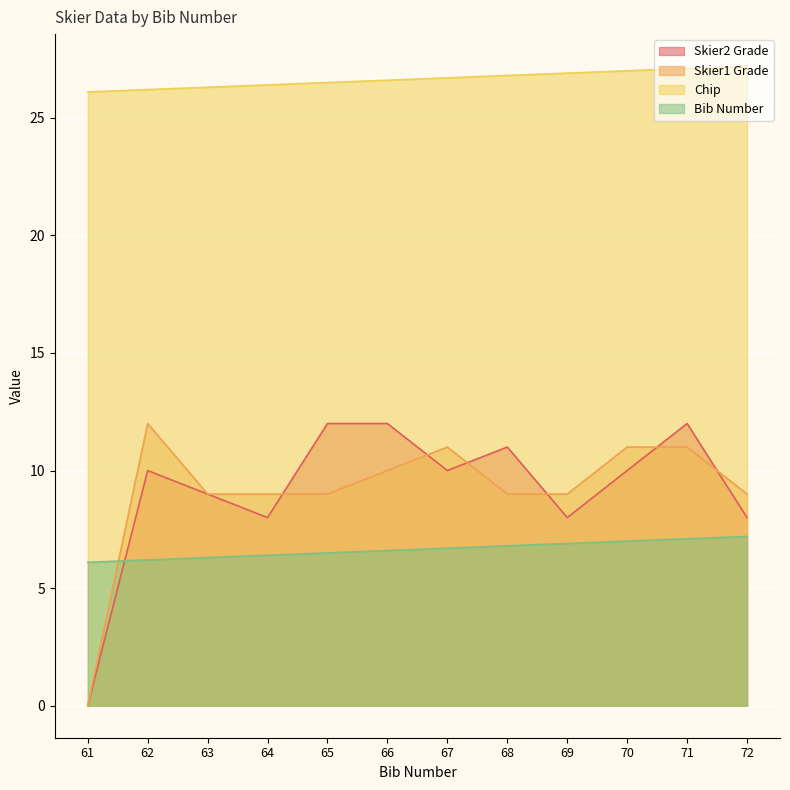

Reading left to right, what are all the values shown in this chart?

Bib Number: 26.1	26.2	26.3	26.4	26.5	26.6	26.7	26.8	26.9	27.0	27.1	27.2
Chip: 6.1	6.2	6.3	6.4	6.5	6.6	6.7	6.8	6.9	7.0	7.1	7.2
Skier1 Grade: 0.0	12.0	9.0	9.0	9.0	10.0	11.0	9.0	9.0	11.0	11.0	9.0
Skier2 Grade: 0.0	10.0	9.0	8.0	12.0	12.0	10.0	11.0	8.0	10.0	12.0	8.0